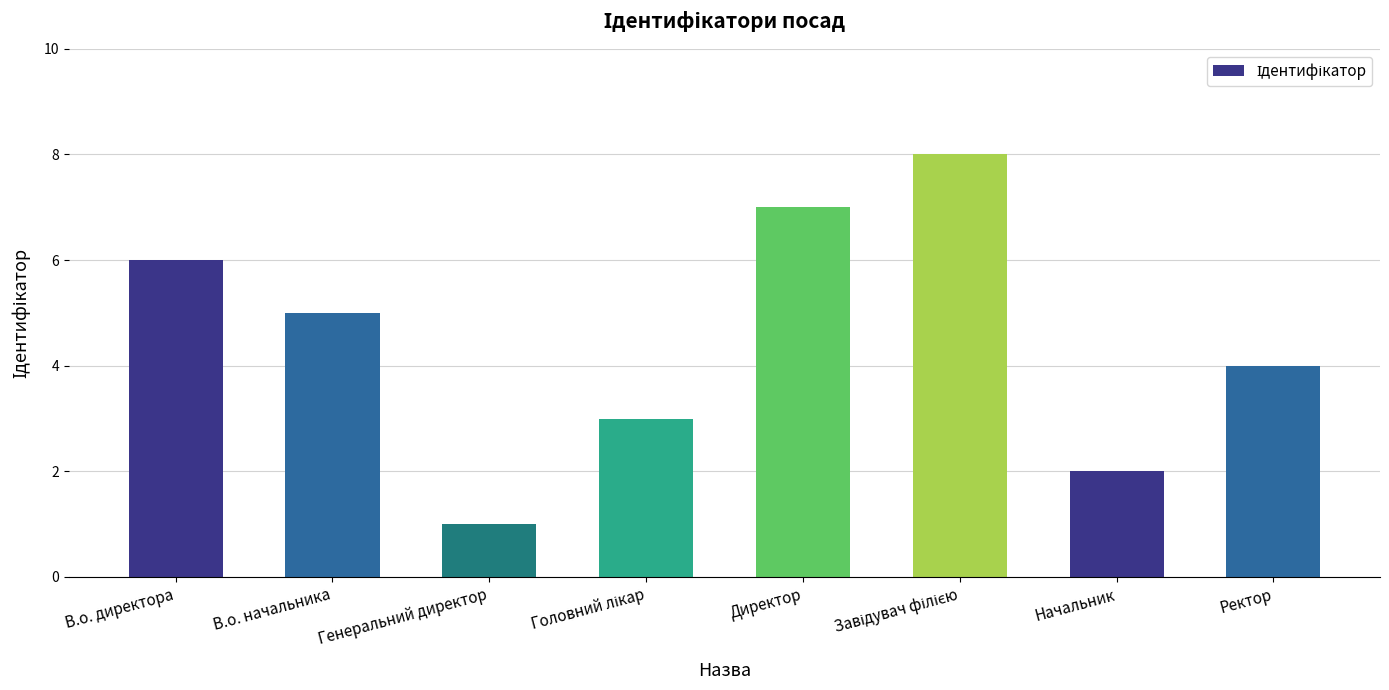

At which category does the chart reach its minimum across all series?

Генеральний директор